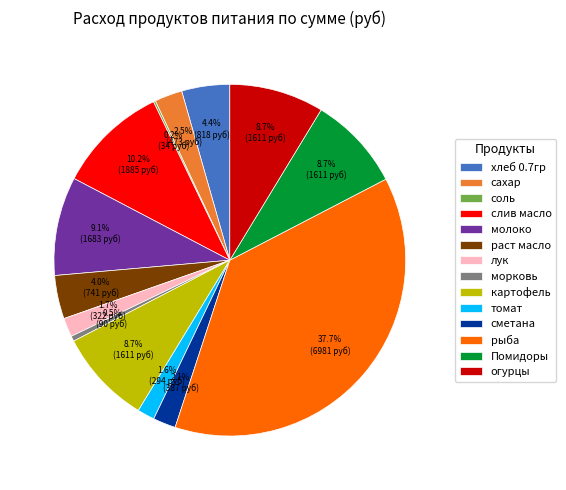

How much of the chart is everything except сметана?

97.9%